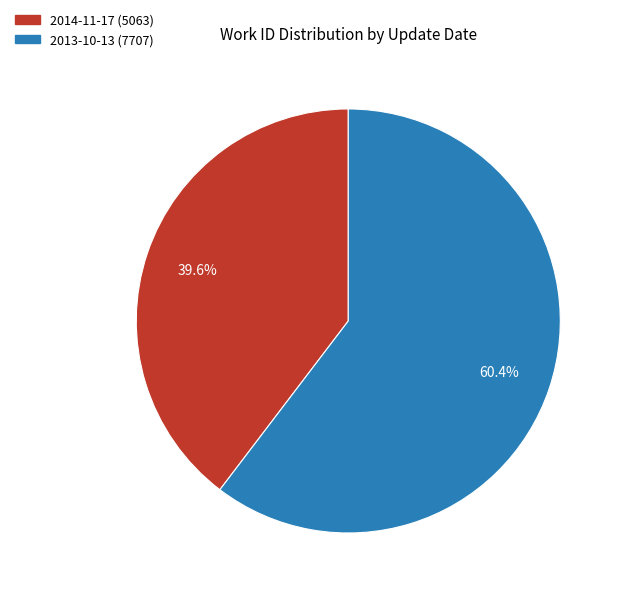

Between 2013-10-13 and 2014-11-17, which is larger?

2013-10-13